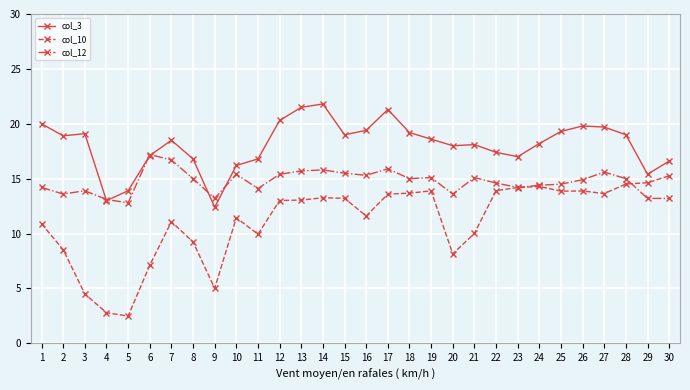

Does the chart display data point markers on the line(s)?

Yes